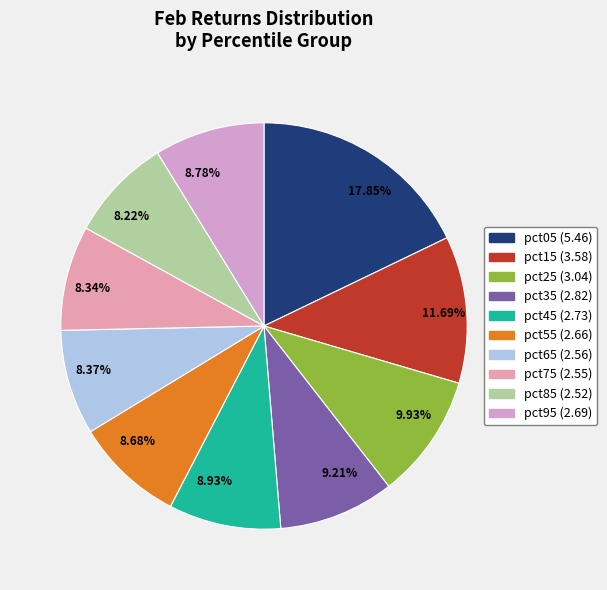

Rank the categories by value from lowest to highest.

pct85, pct75, pct65, pct55, pct95, pct45, pct35, pct25, pct15, pct05